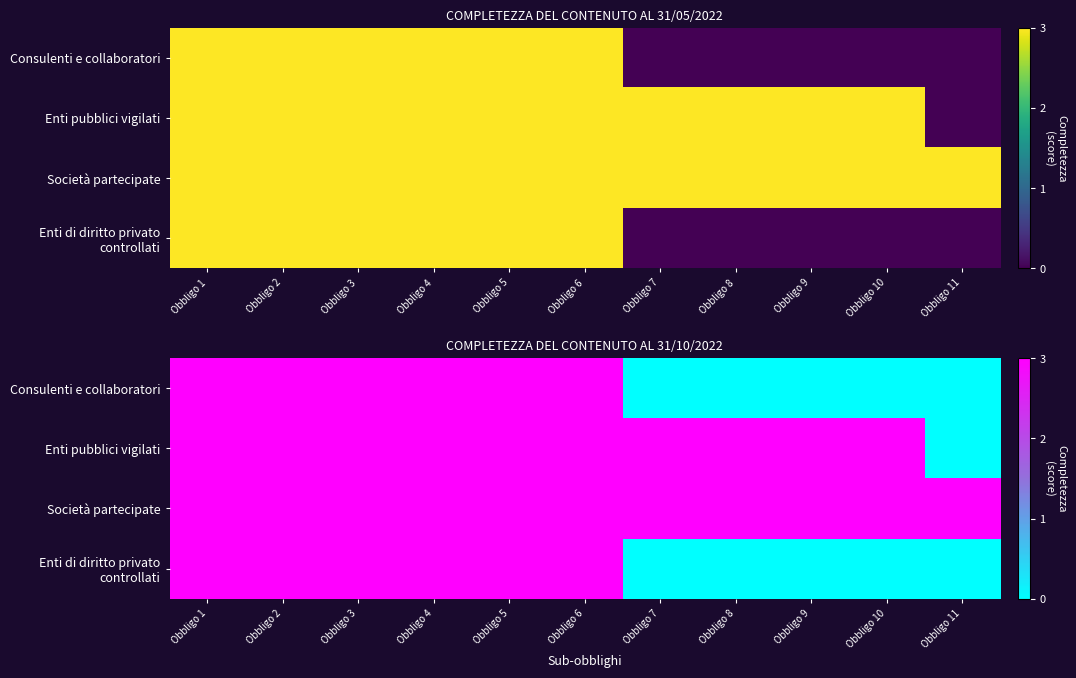

Is the value of Enti di diritto privato controllati at Obbligo 1 greater than the value of Società partecipate at Obbligo 7?

No